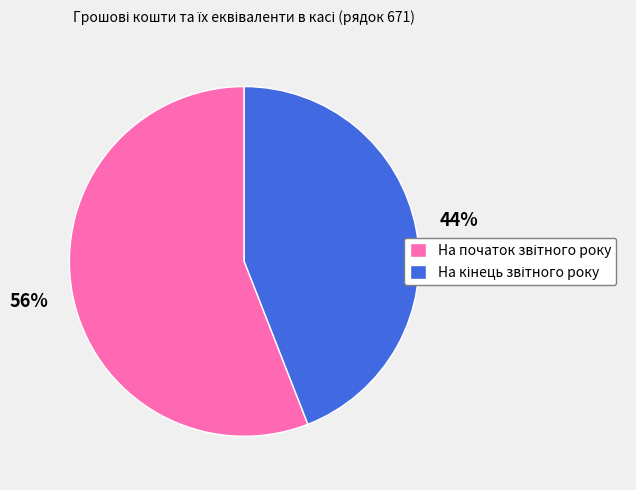

Is there a majority slice in this chart?

Yes